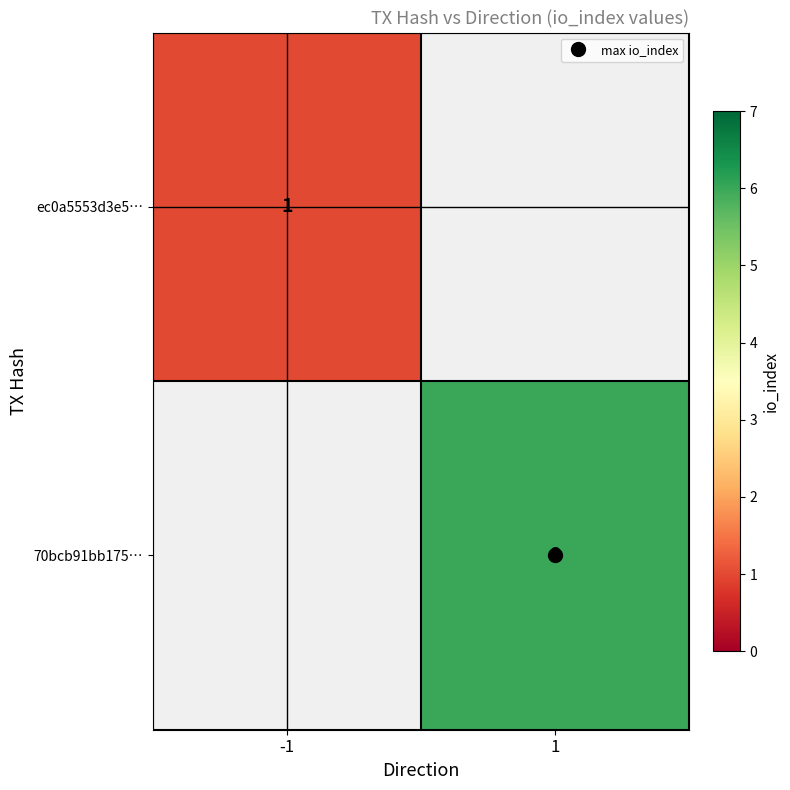

What is the greatest value displayed?

6.0